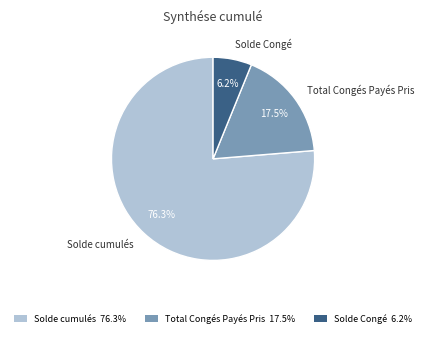

Count the number of slices in the pie.

3